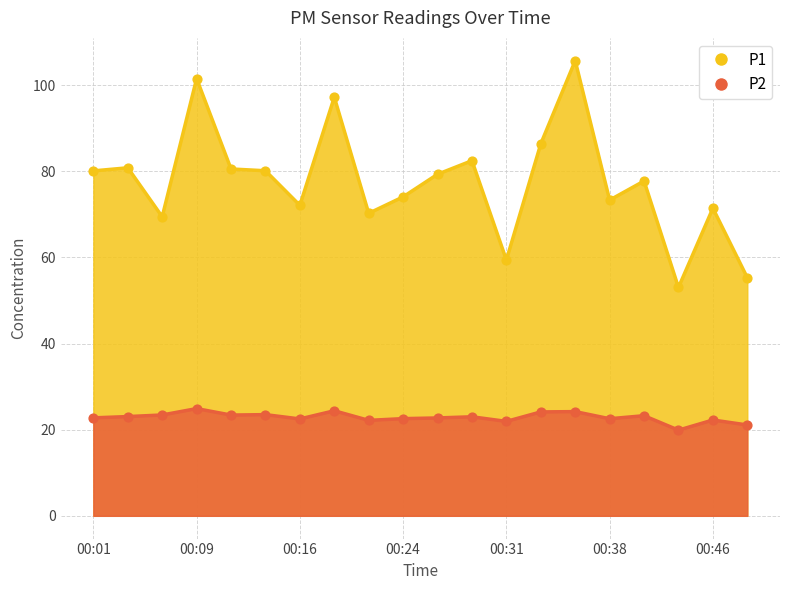

Is the value of P2 at 00:11 greater than the value of P1 at 00:38?

No